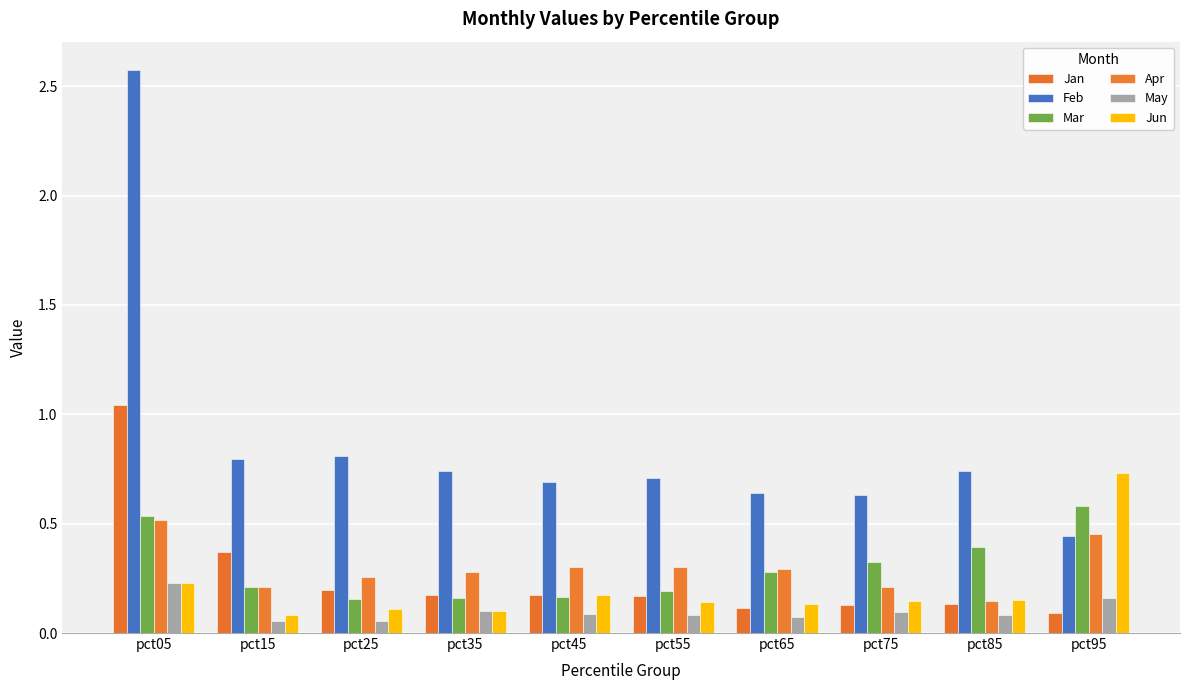

At which category is the sum across all series the highest?

pct05